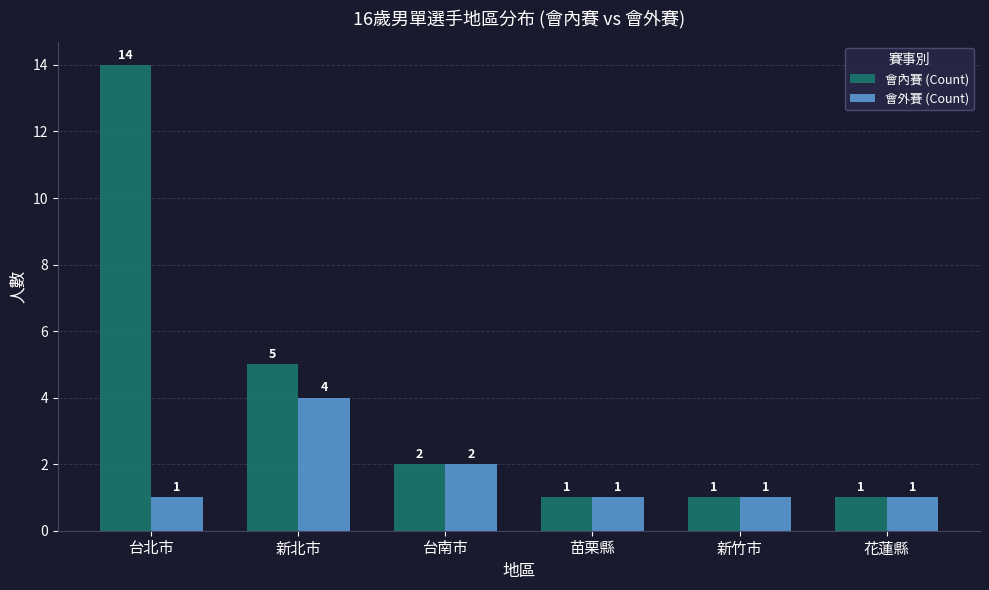

At 新北市, list the series in order from smallest to largest.

會外賽 (Count), 會內賽 (Count)